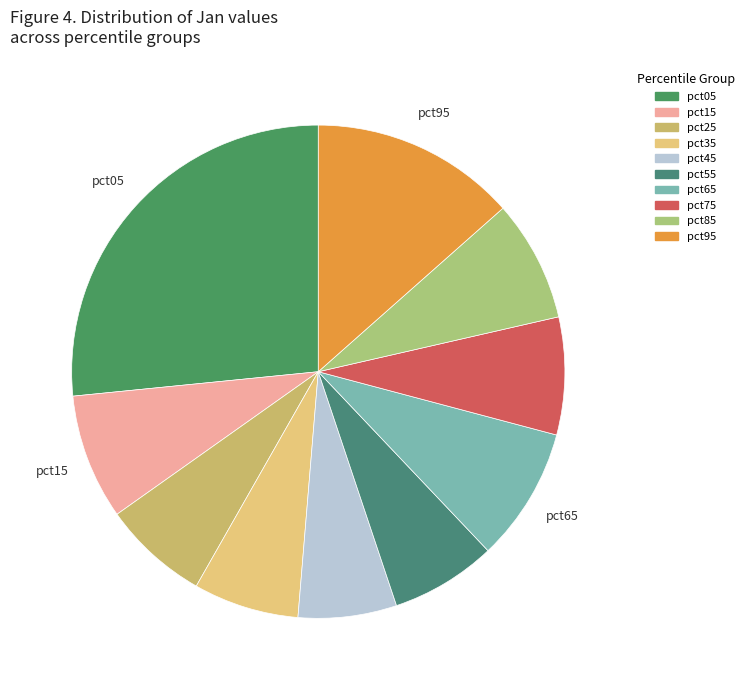

Is pct65 the majority of the pie?

No